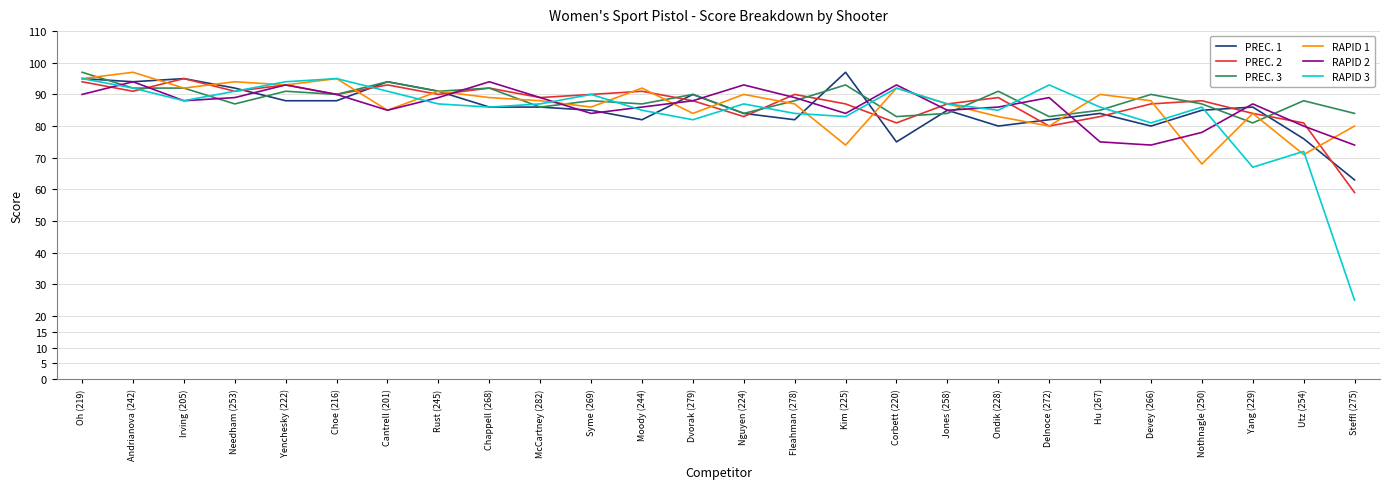

Where is the first local minimum for RAPID 3?

Irving (205)